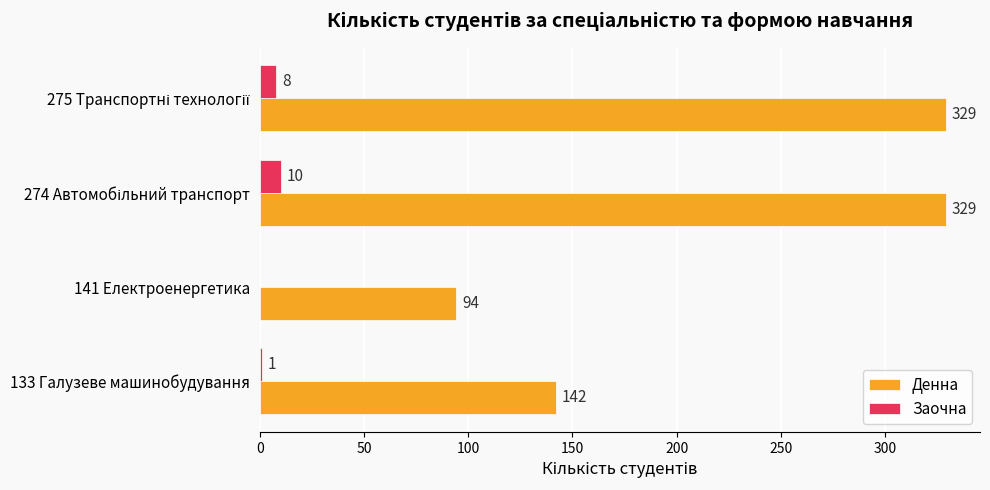

Count the number of data series in this chart.

2